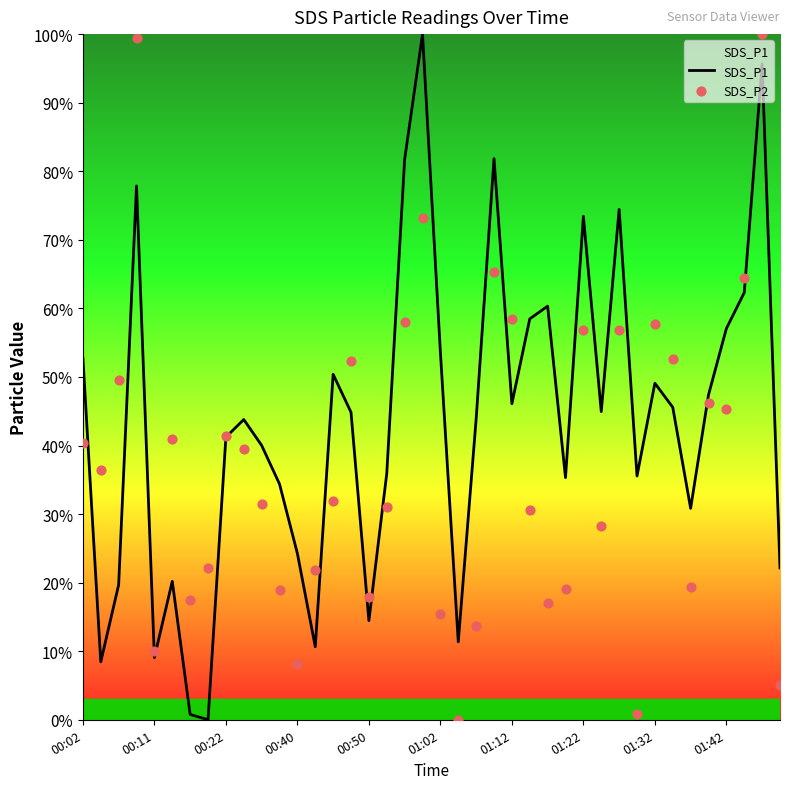

Which series has the largest total across all categories?

SDS_P1